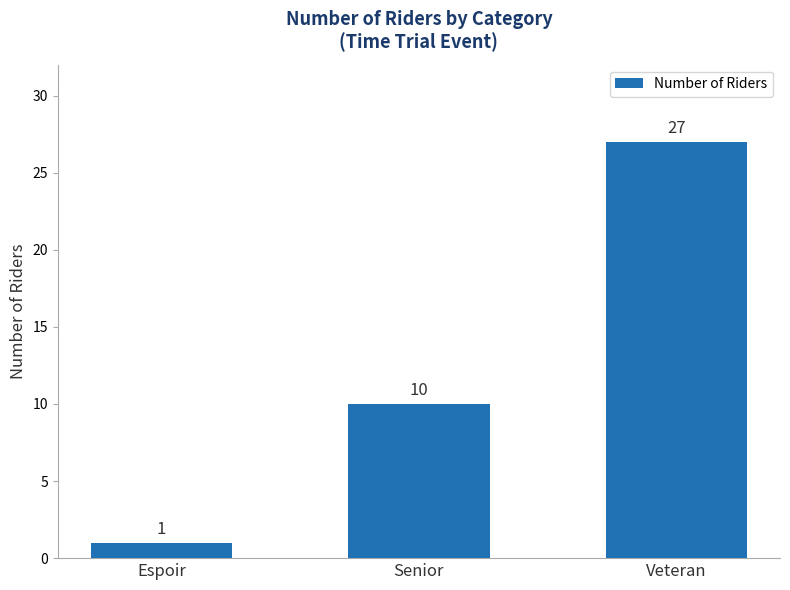

The chart shows a value of 27 at Veteran. True or false?

True